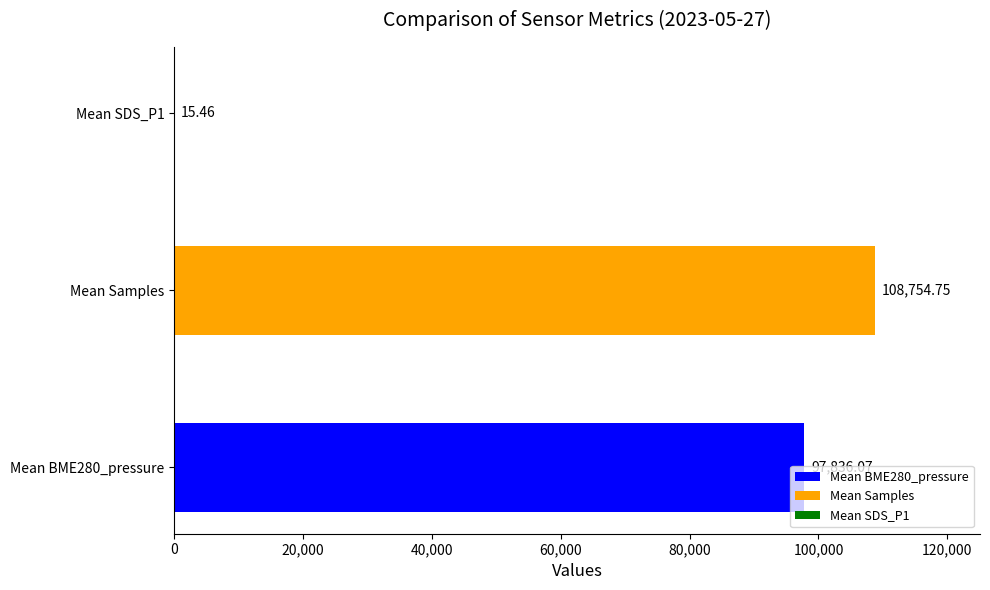

What is the sum of all values?

206606.3